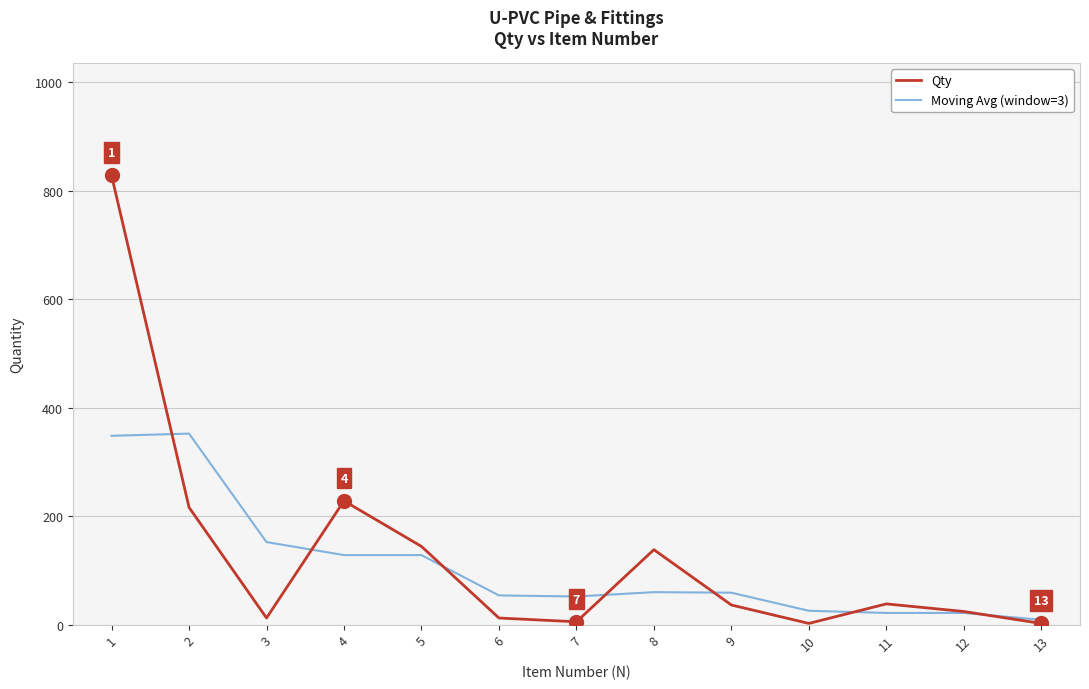

At 1, list the series in order from smallest to largest.

Moving Avg (window=3), Qty